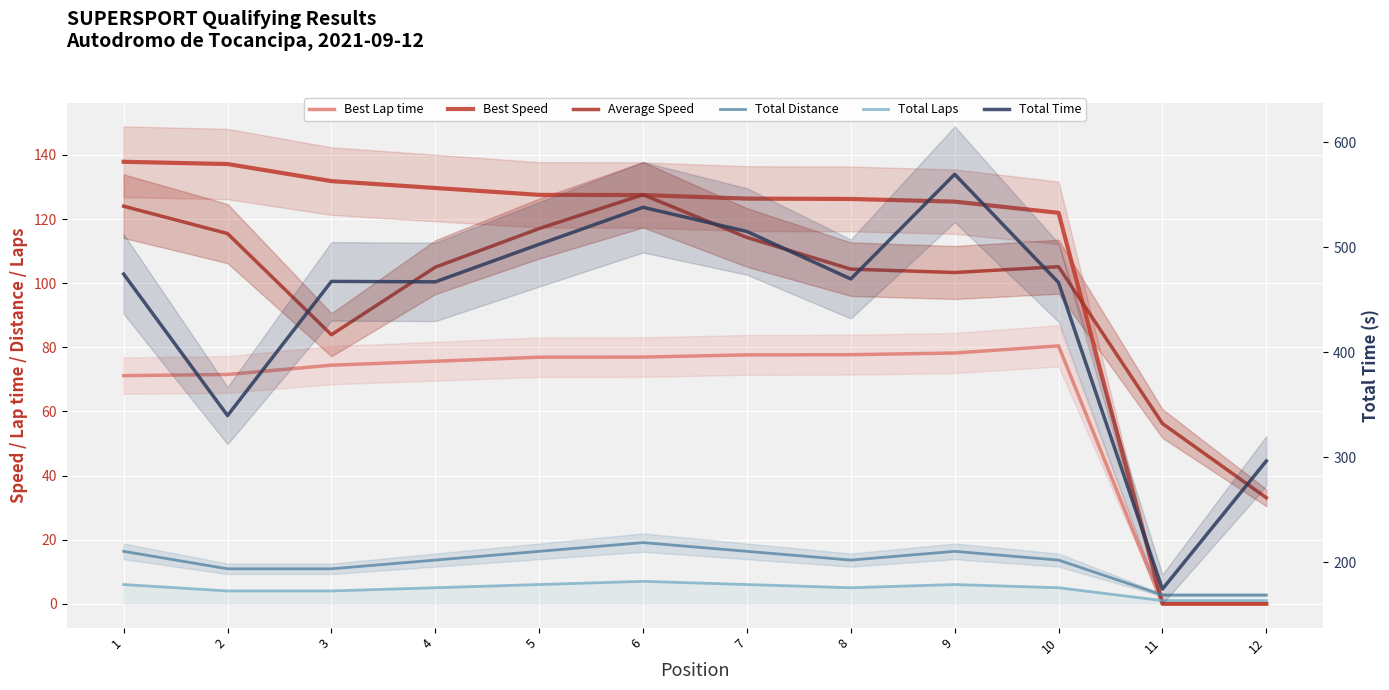

In Best Lap time, how many points are higher than both neighbors (excluding endpoints)?

1